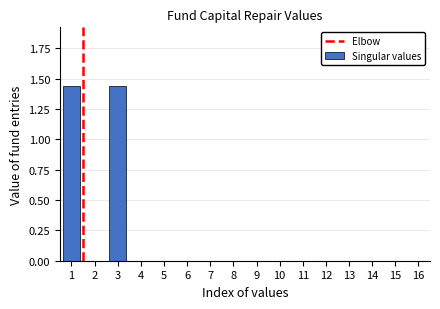

Is it true that the value at 14 is 0.7?

False